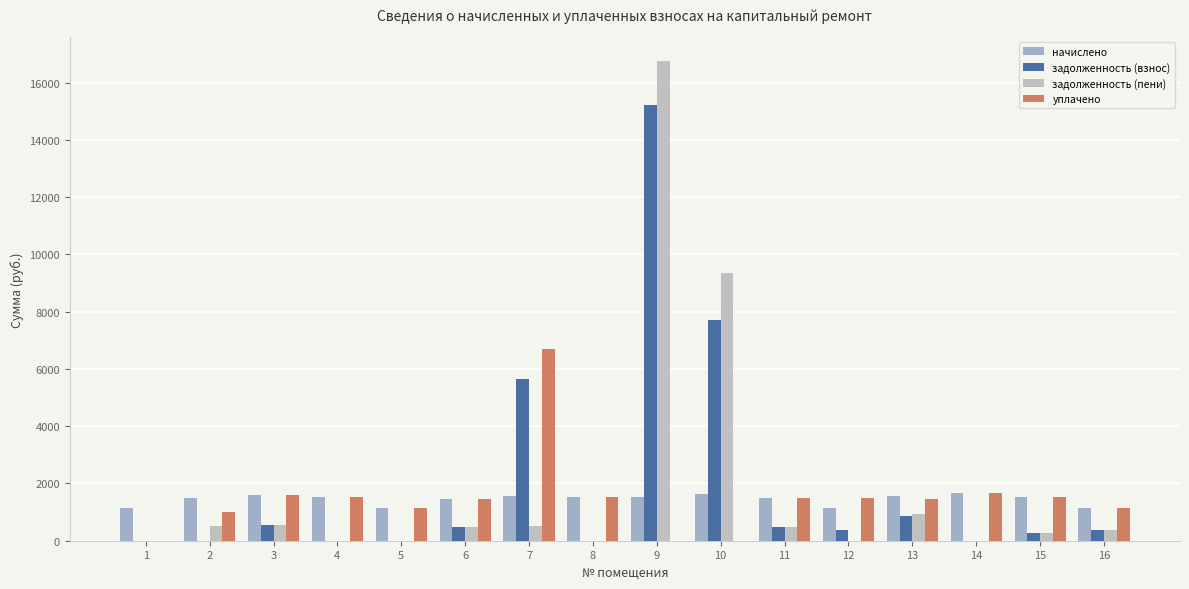

Reading left to right, transcribe all the data shown in this chart.

начислено: 1=1147.5	2=1506.7	3=1602.0	4=1514.1	5=1140.1	6=1455.4	7=1576.4	8=1514.1	9=1528.7	10=1627.7	11=1488.4	12=1125.5	13=1554.4	14=1668.0	15=1514.1	16=1136.5
задолженность (взнос): 1=0.0	2=0.0	3=565.6	4=0.0	5=0.0	6=485.1	7=5633.7	8=3.4	9=15218.8	10=7719.1	11=496.1	12=375.1	13=853.0	14=0.0	15=258.8	16=378.8
задолженность (пени): 1=0.0	2=502.2	3=565.6	4=0.0	5=0.0	6=485.1	7=525.5	8=3.4	9=16747.5	10=9346.8	11=496.1	12=0.0	13=934.8	14=0.0	15=258.8	16=378.8
уплачено: 1=0.0	2=1004.5	3=1602.0	4=1514.1	5=1140.1	6=1455.4	7=6684.6	8=1514.1	9=0.0	10=0.0	11=1488.4	12=1500.6	13=1472.5	14=1668.0	15=1514.1	16=1136.5